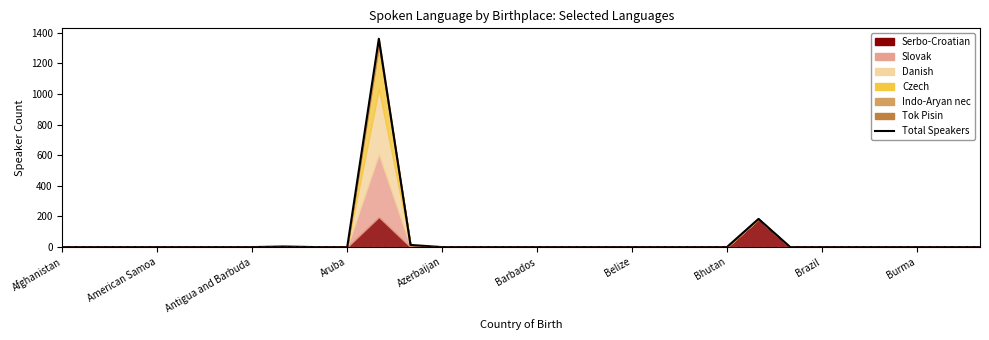

Which category has the lowest value across all series?

Afghanistan